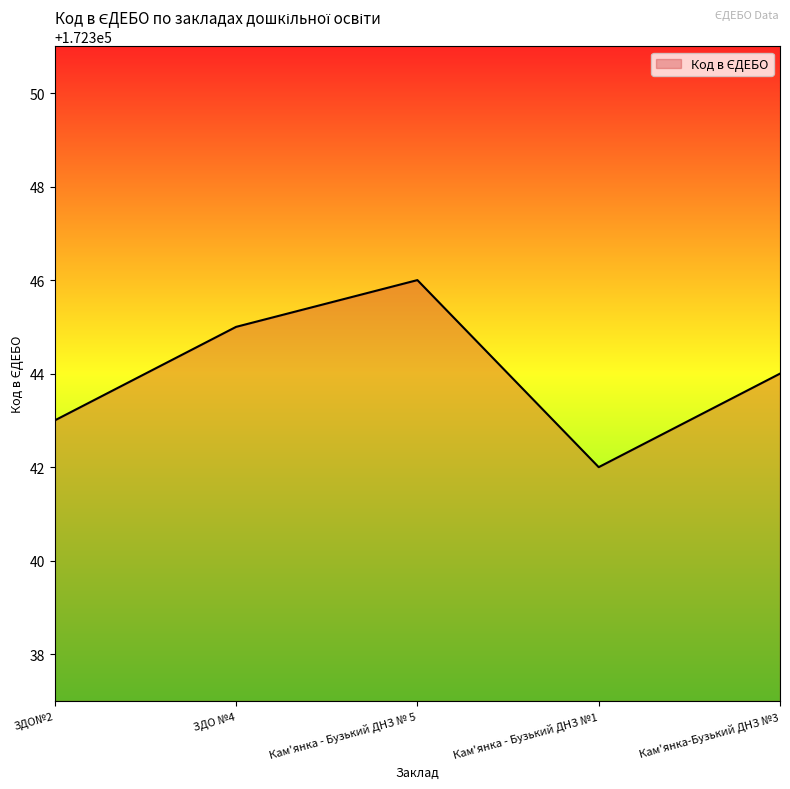

How many interior local valleys (lower than both neighbors) does the data have?

1